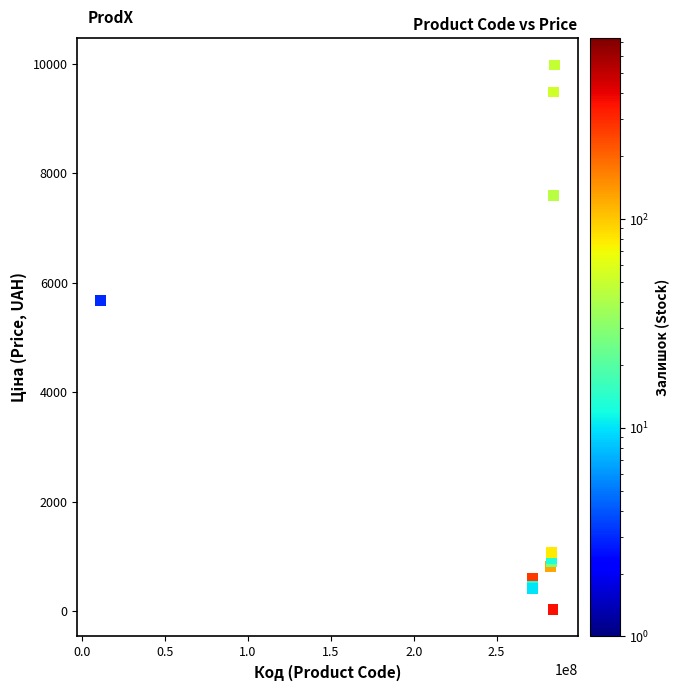

What Y value in the scatter plot is closest to 5003?

5673.8